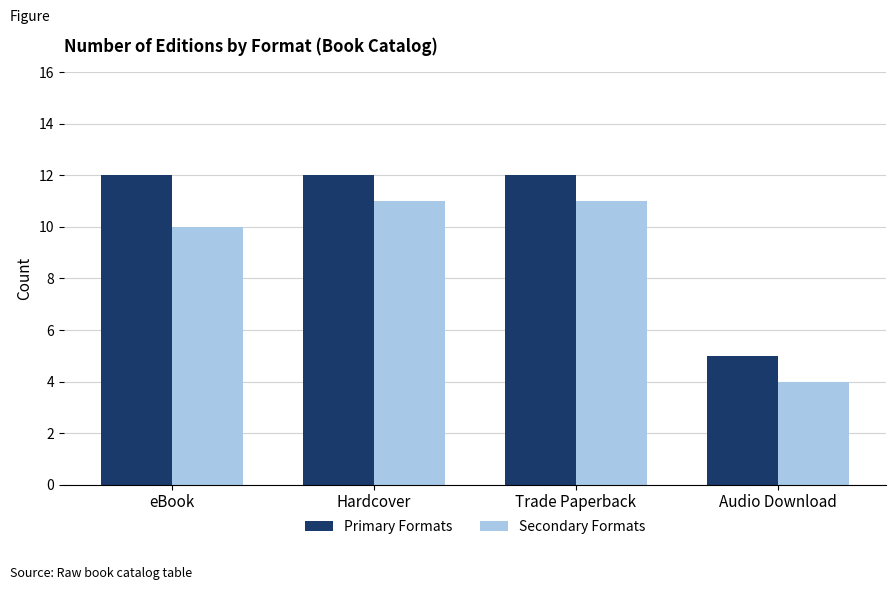

What value does the Primary Formats series have at Trade Paperback?

12